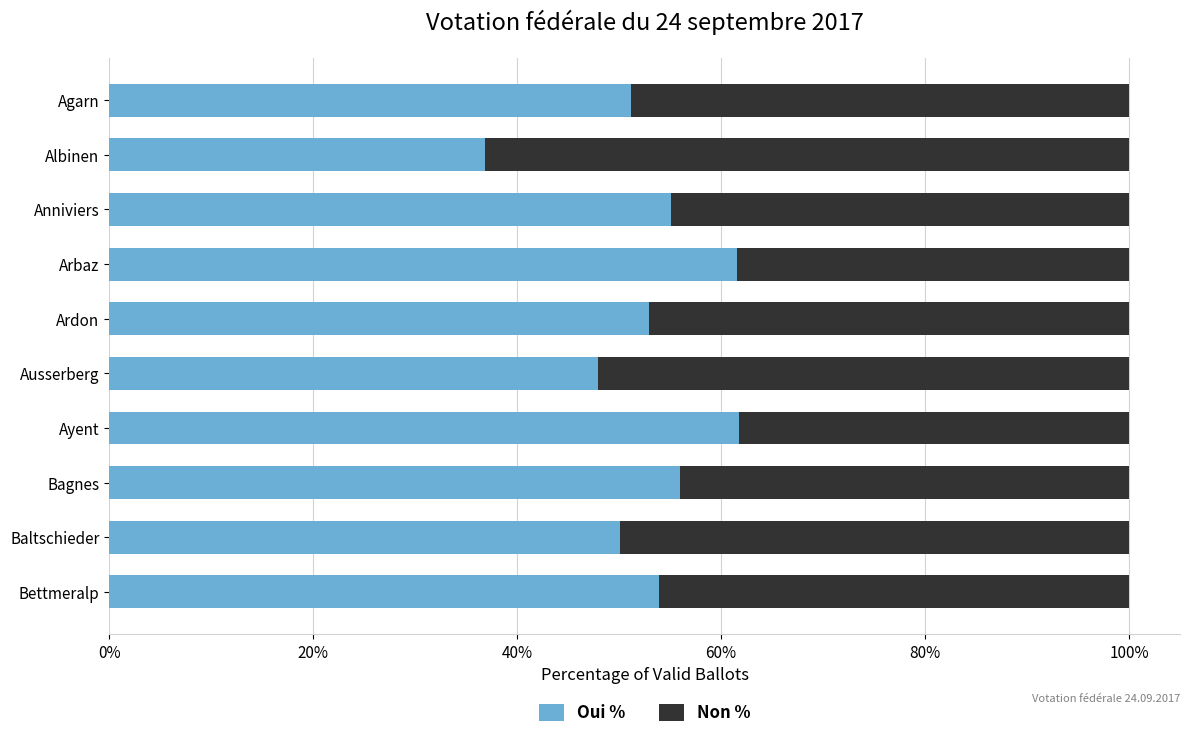

What is the total value across all series at Albinen?

100.0